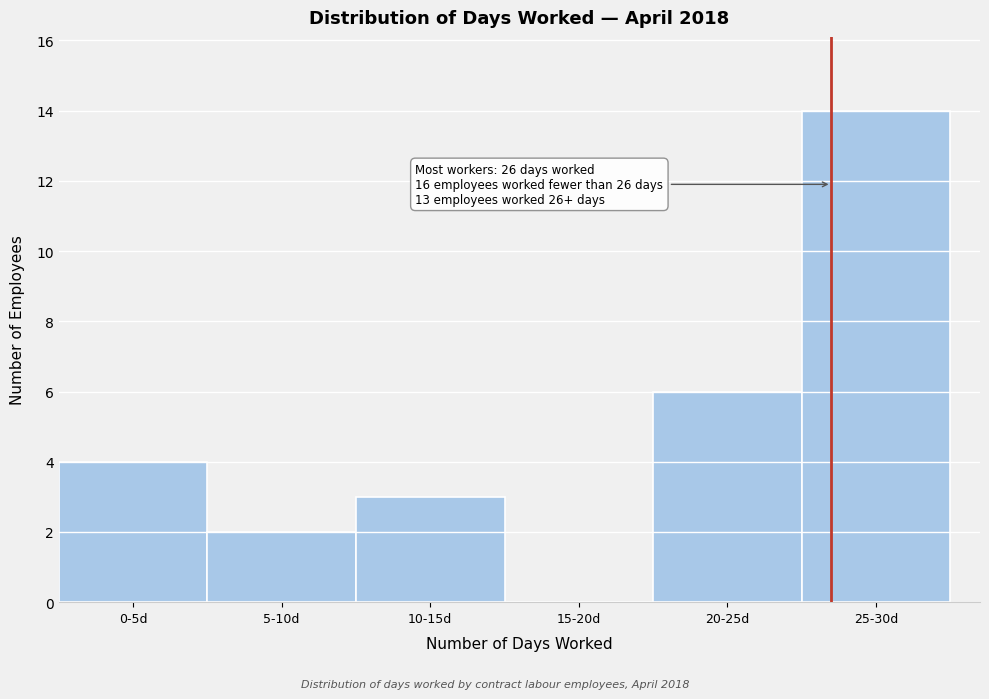

Reading left to right, transcribe all the data shown in this chart.

0-5d=4	5-10d=2	10-15d=3	15-20d=0	20-25d=6	25-30d=14